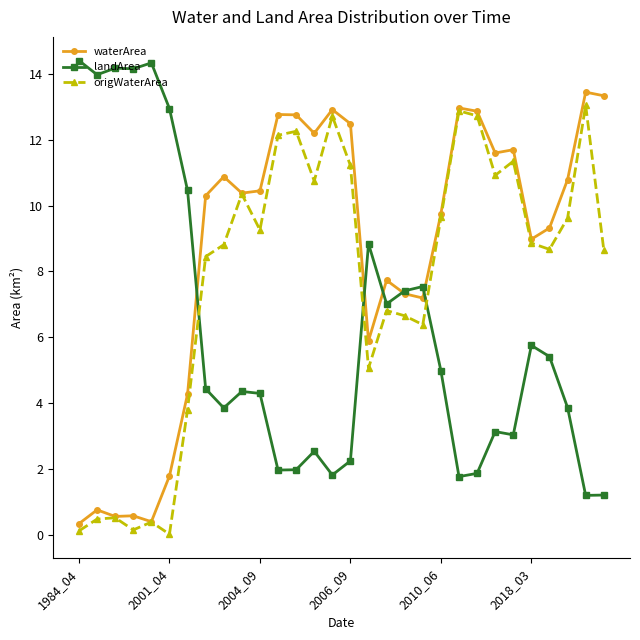

What is the sum of all origWaterArea values?

232.7